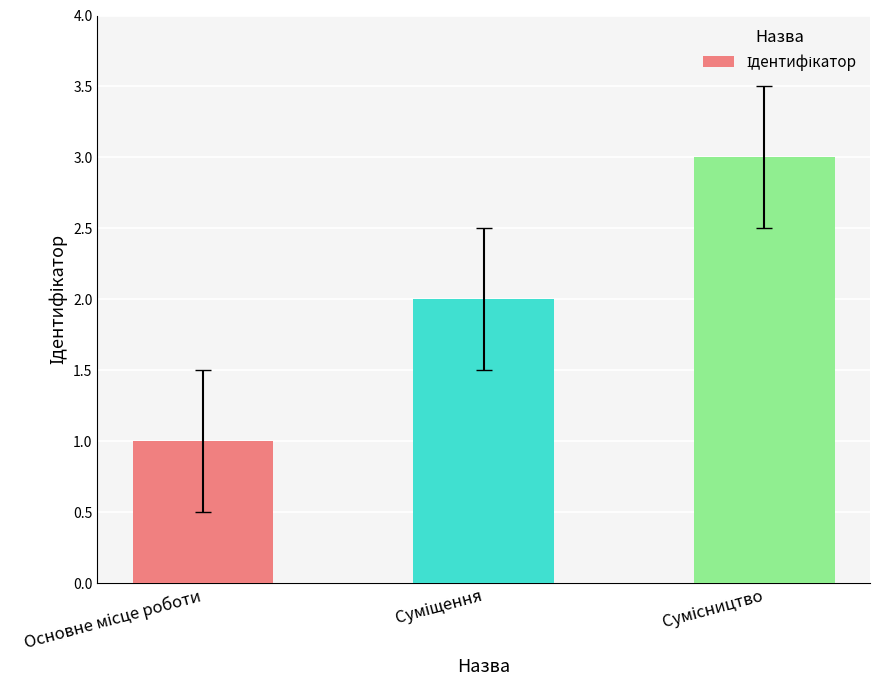

What is the greatest value displayed?

3